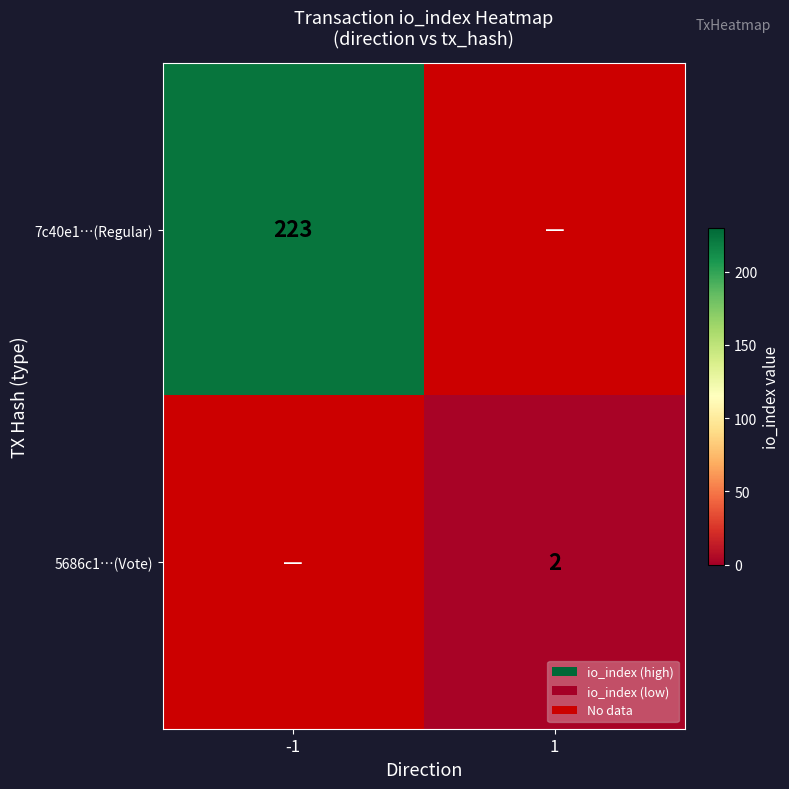

The value of 7c40e1…(Regular) at -1 is 223. True or false?

True